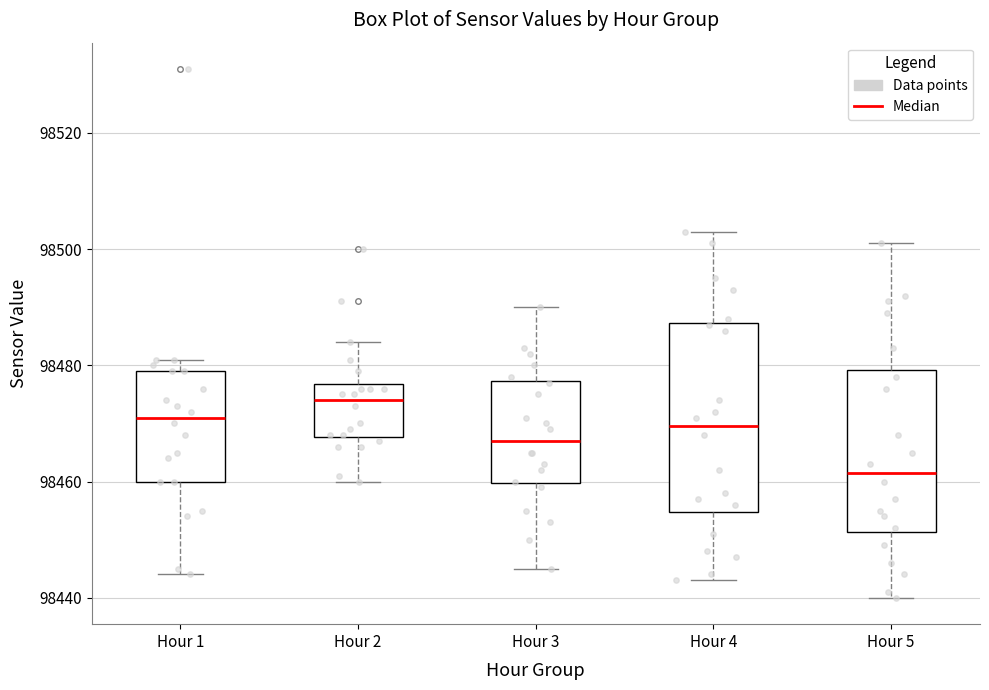

Which box's median line is the lowest?

Hour 5